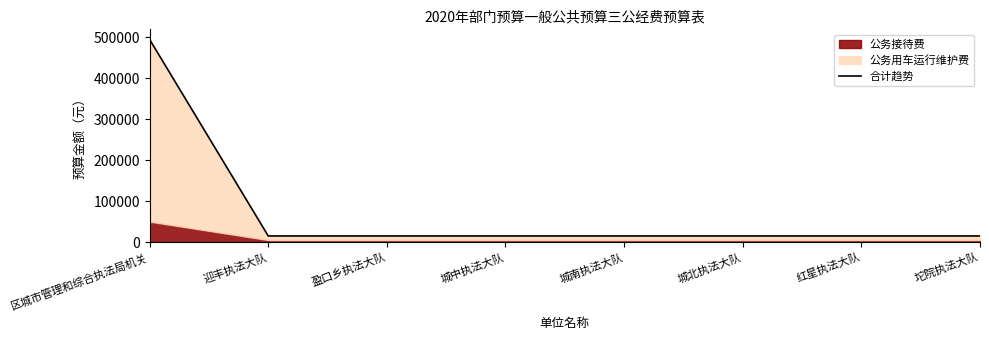

The chart shows a value of 494500 at 区城市管理和综合执法局机关. True or false?

True